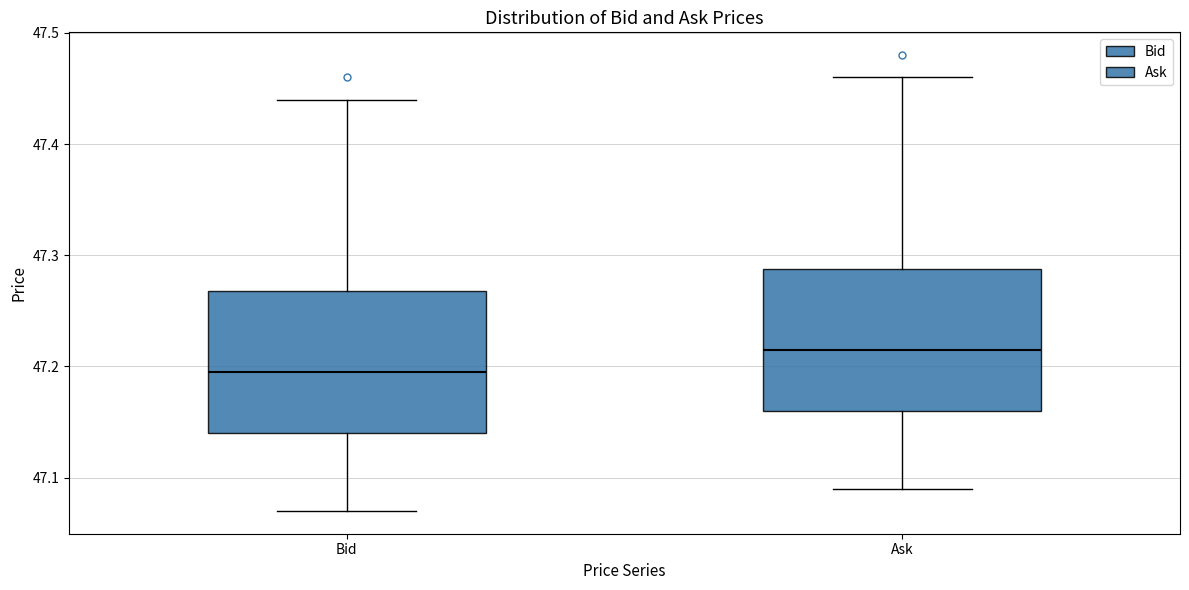

Where does the upper whisker of the box for Bid end on the y-axis? The values are not printed on the chart, so give them approximately, as read against the axis.

47.44